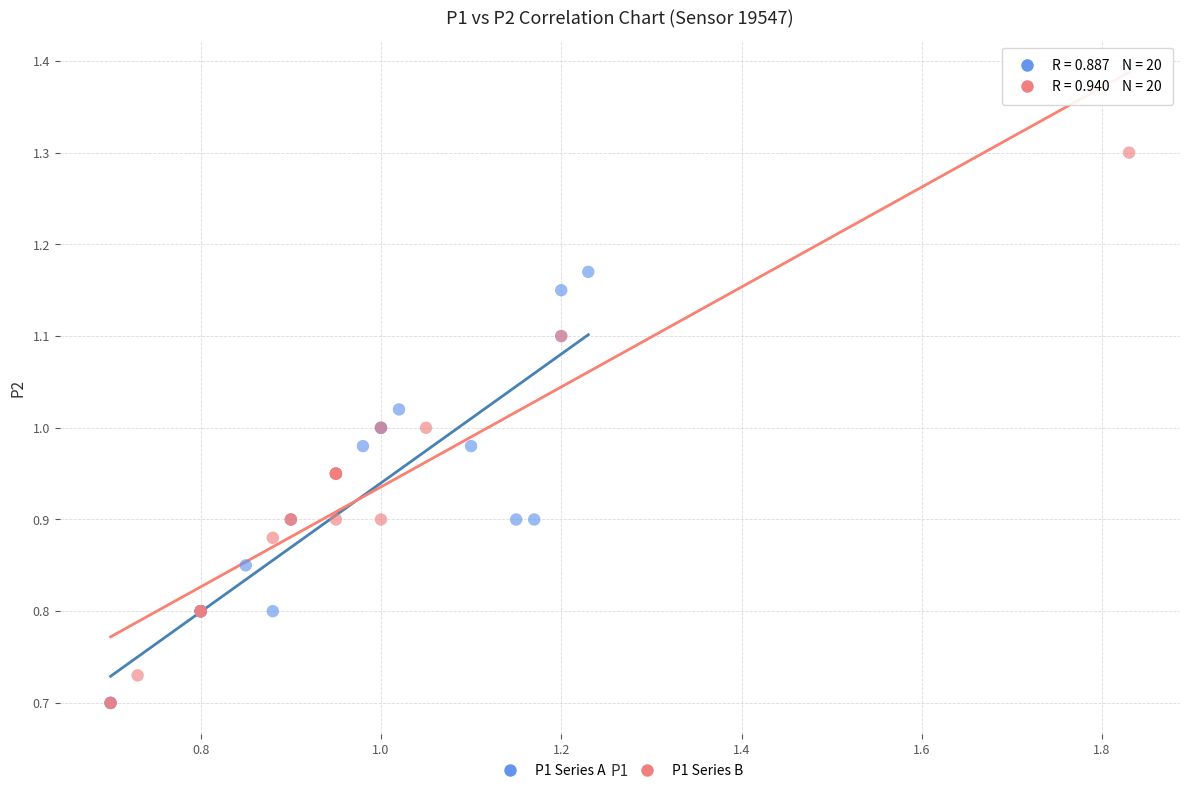

Which series has the largest Y range (max minus min)?

P1 Series B